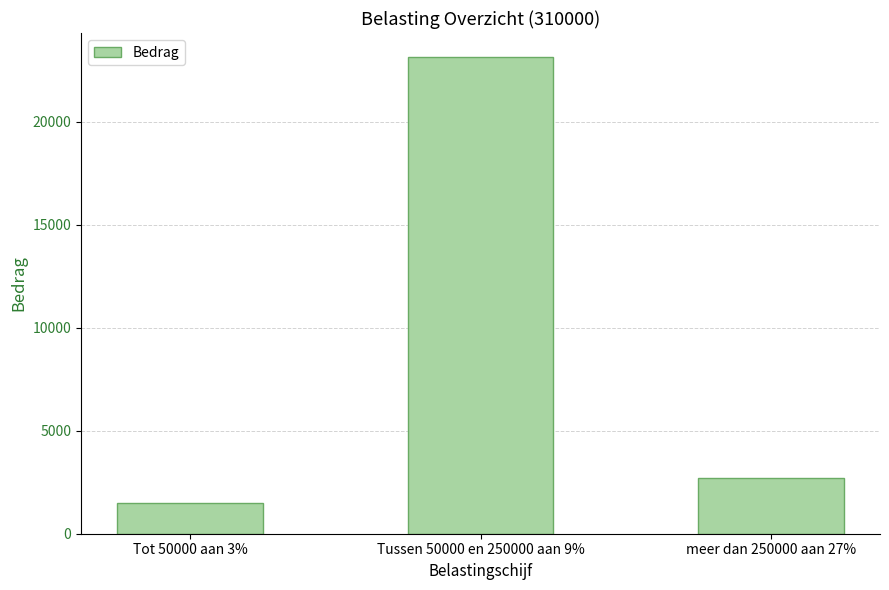

Are the bars grouped side by side (vs. stacked)?

No